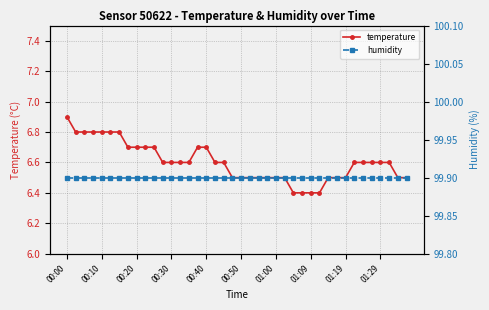

What are all the series names shown in the legend?

temperature, humidity